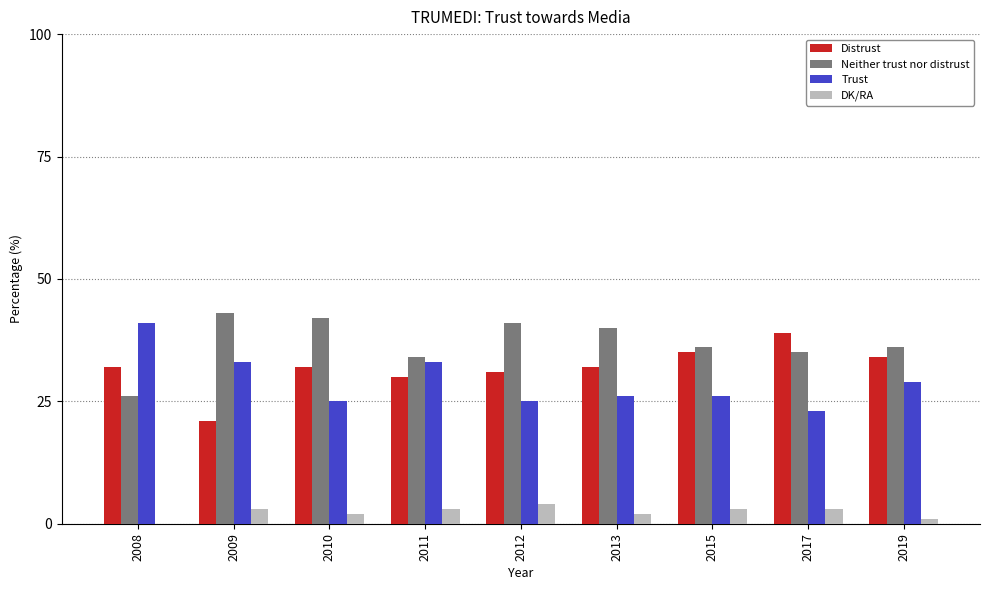

What is the highest value of the DK/RA series?

4